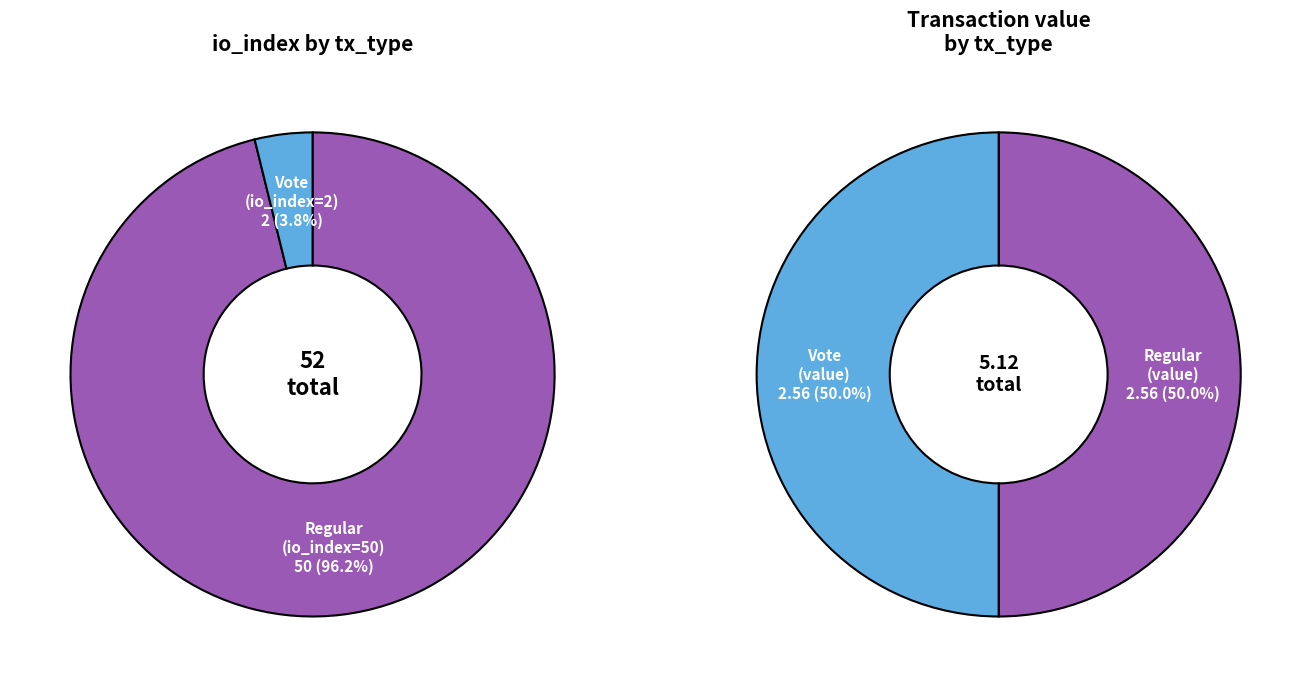

What is the largest slice in the pie chart?

Regular (io_index=50)